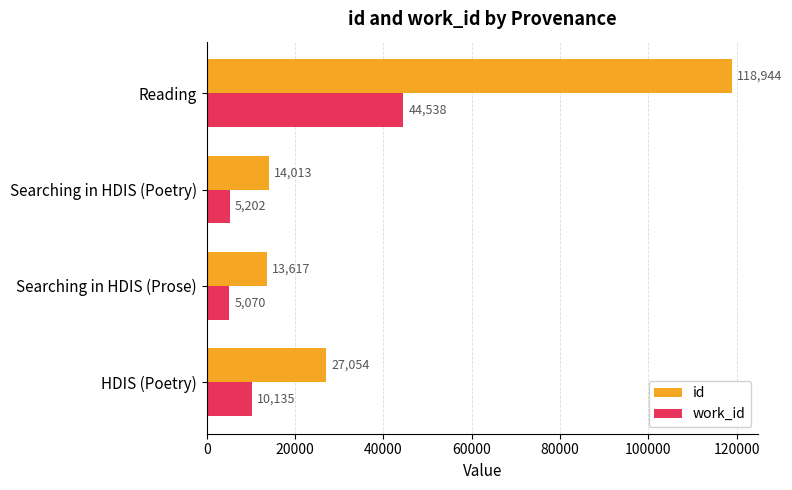

Which series has the largest total across all categories?

id